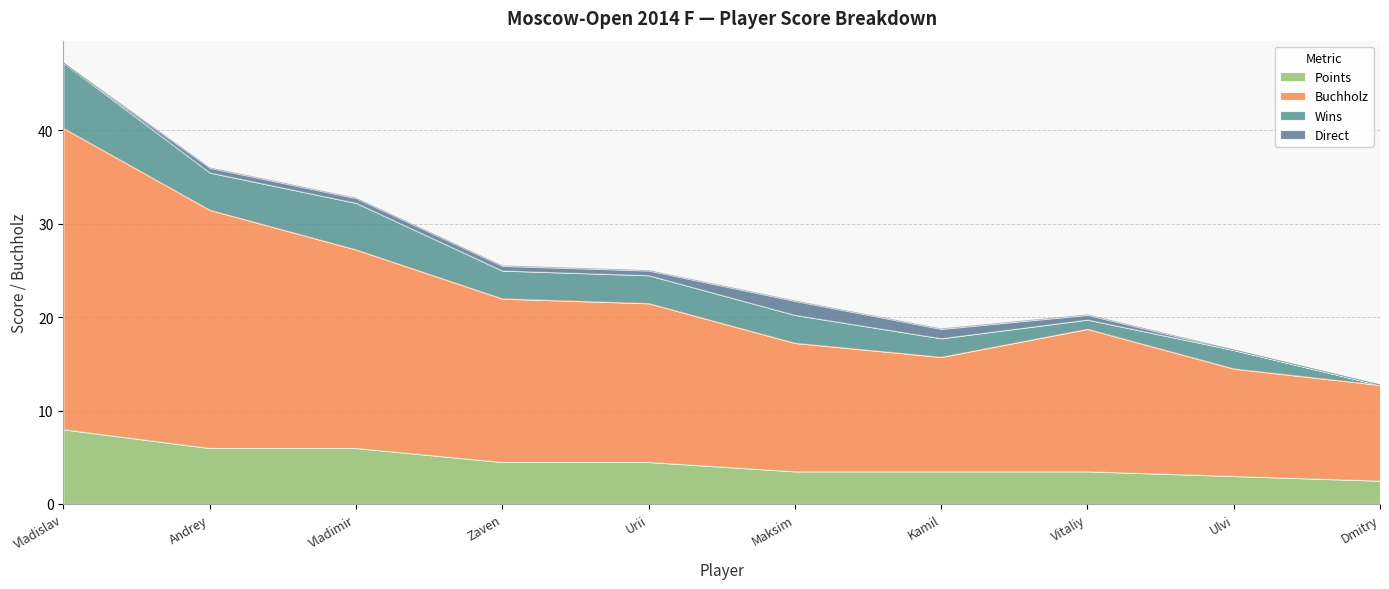

What is the minimum value for Points?

2.5